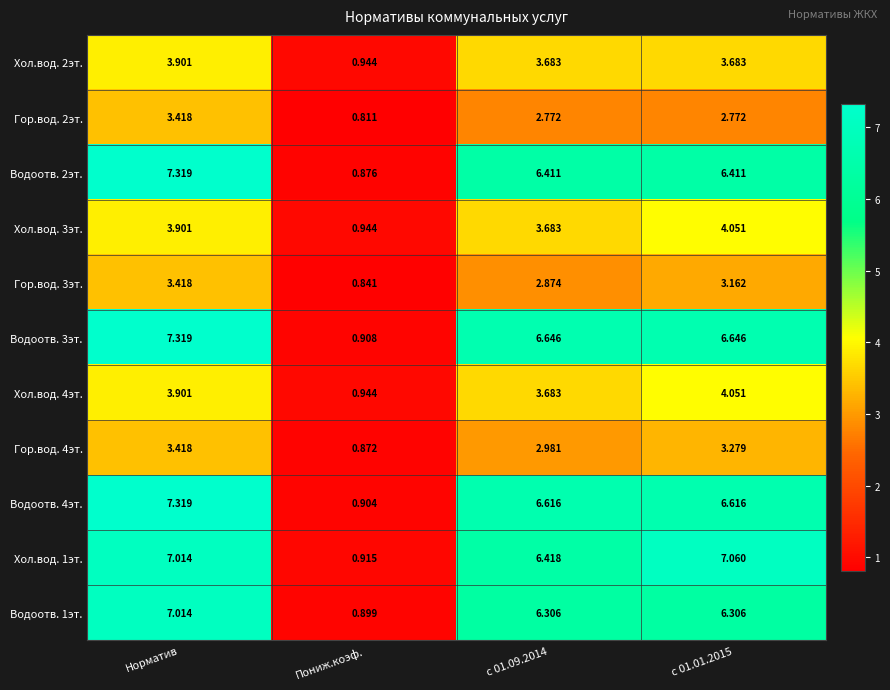

Where does the Гор.вод. 4эт. series first go above 3?

Норматив